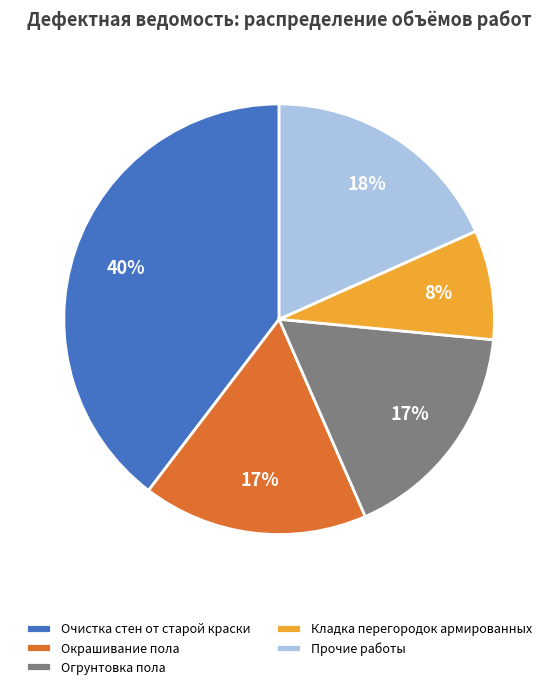

How many segments does this pie chart have?

5